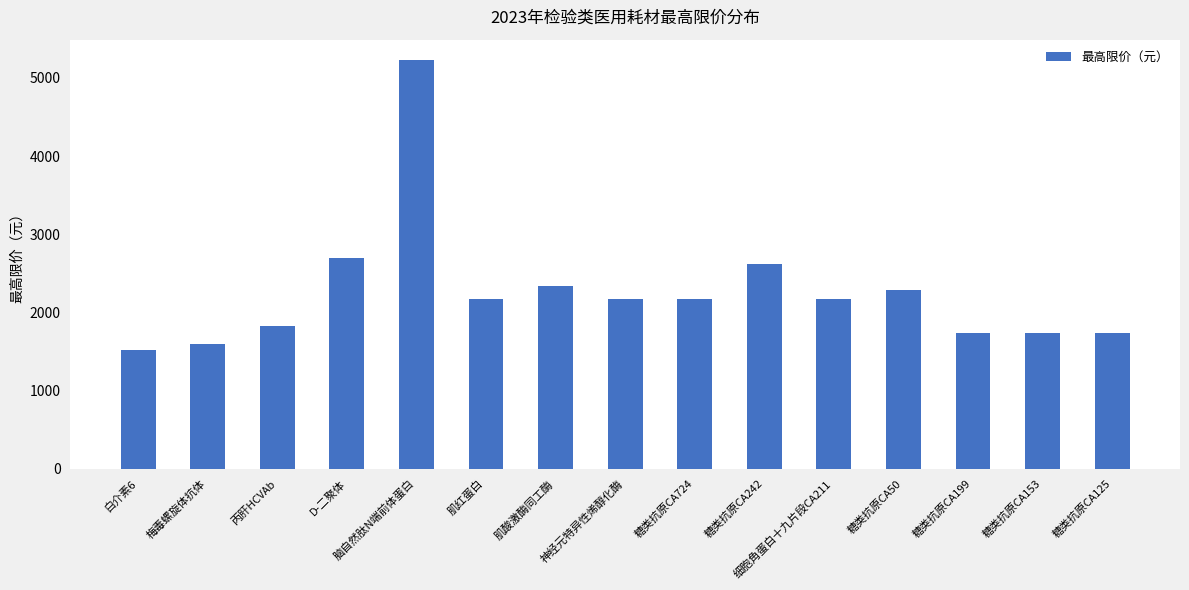

Approximately how many times larger is the value at 糖类抗原CA724 compared to 白介素6?

1.4